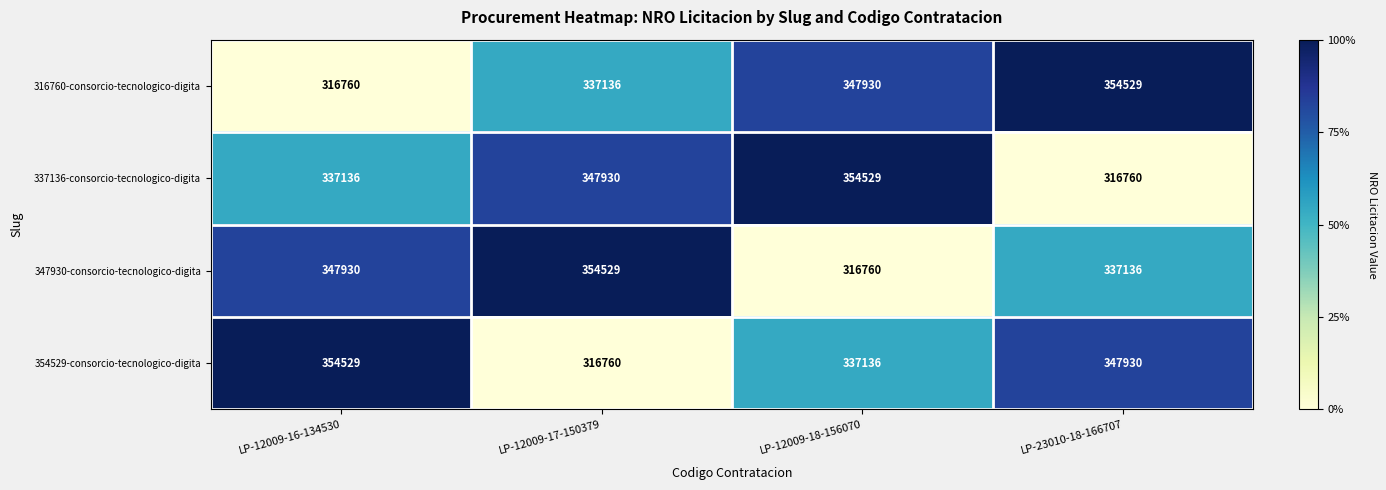

Reading left to right, extract all data points from this chart.

316760-consorcio-tecnologico-digita: LP-12009-16-134530=316760	LP-12009-17-150379=337136	LP-12009-18-156070=347930	LP-23010-18-166707=354529
337136-consorcio-tecnologico-digita: LP-12009-16-134530=337136	LP-12009-17-150379=347930	LP-12009-18-156070=354529	LP-23010-18-166707=316760
347930-consorcio-tecnologico-digita: LP-12009-16-134530=347930	LP-12009-17-150379=354529	LP-12009-18-156070=316760	LP-23010-18-166707=337136
354529-consorcio-tecnologico-digita: LP-12009-16-134530=354529	LP-12009-17-150379=316760	LP-12009-18-156070=337136	LP-23010-18-166707=347930